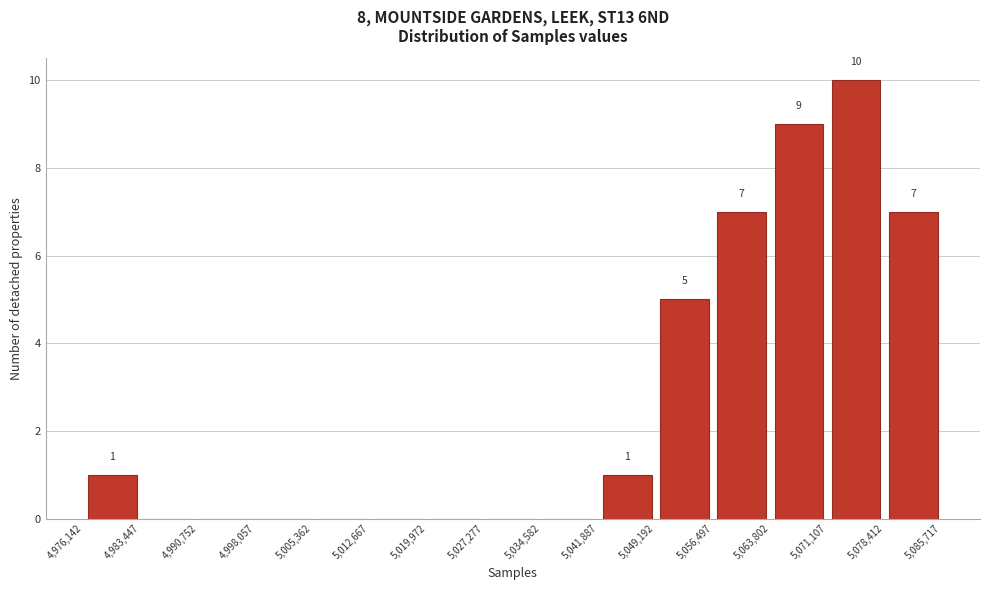

Which range on the x-axis has the tallest bar?

5,071,107 to 5,078,412